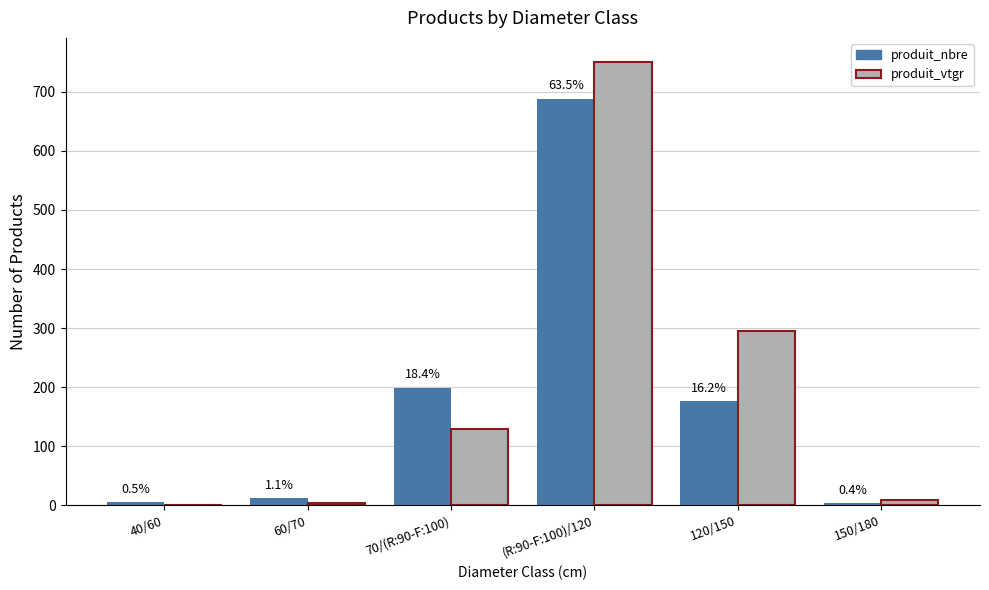

Which series changed the most between (R:90-F:100)/120 and 150/180?

produit_vtgr